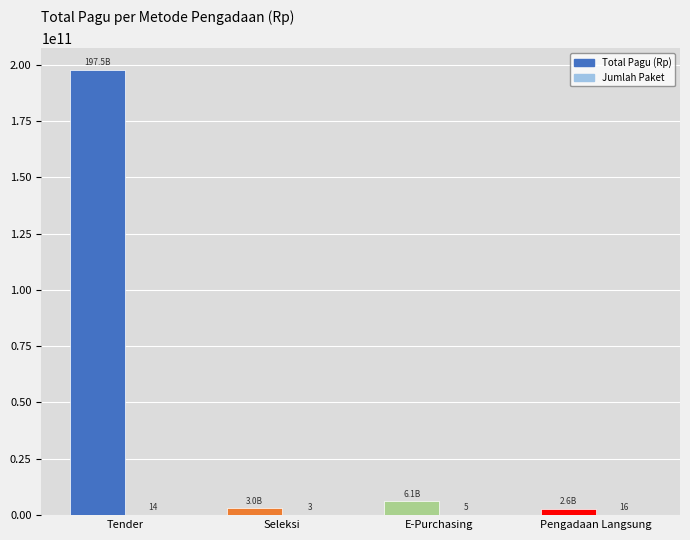

At which category is the sum across all series the highest?

Tender